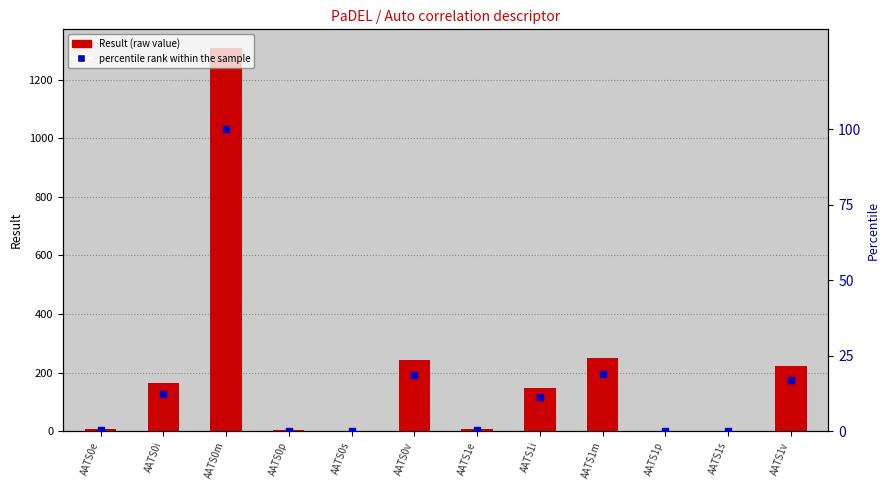

Which series reaches the minimum Y coordinate?

percentile rank within the sample